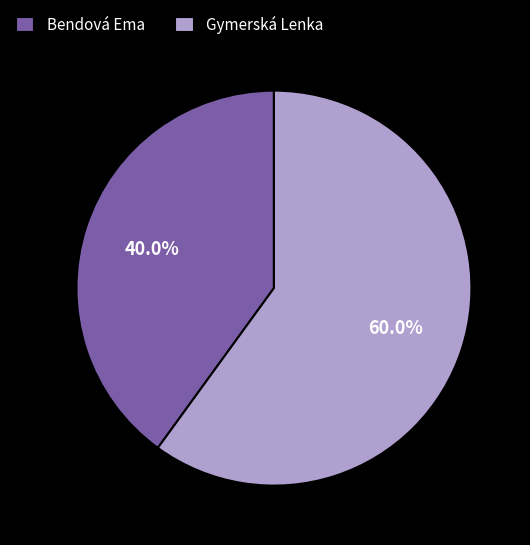

How many segments does this pie chart have?

2